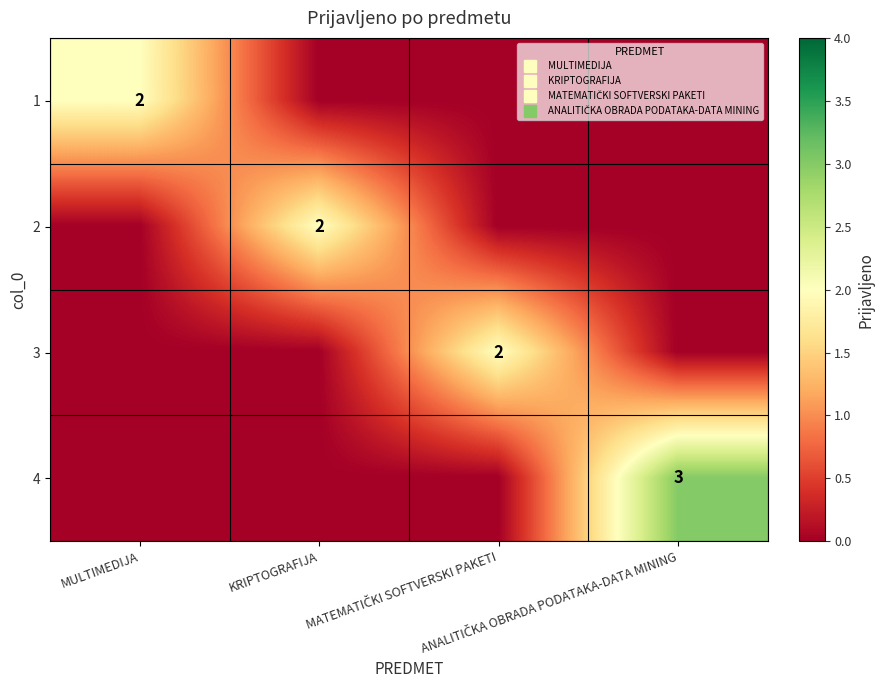

List the series in order of their peak value, lowest first.

1, 2, 3, 4